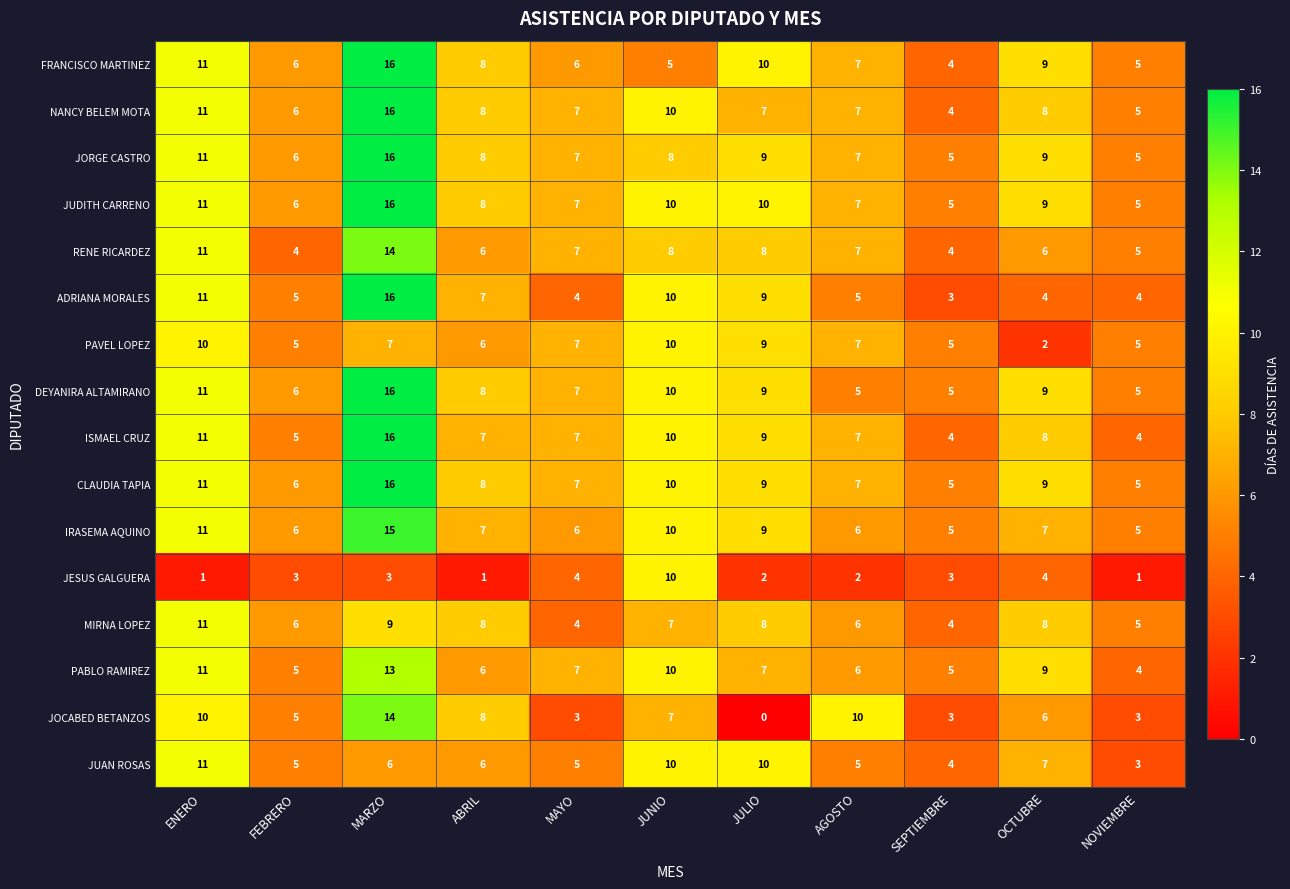

What is the difference between the RENE RICARDEZ values at JUNIO and MARZO?

6